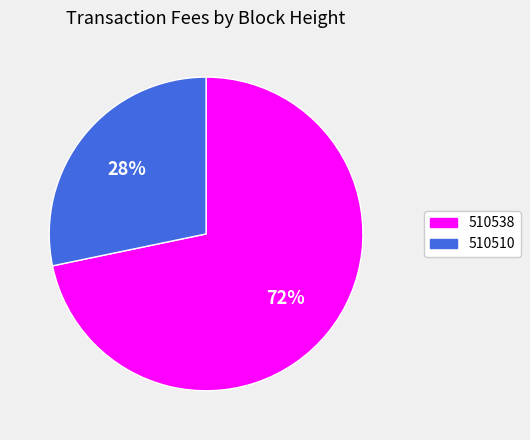

Count the number of slices in the pie.

2